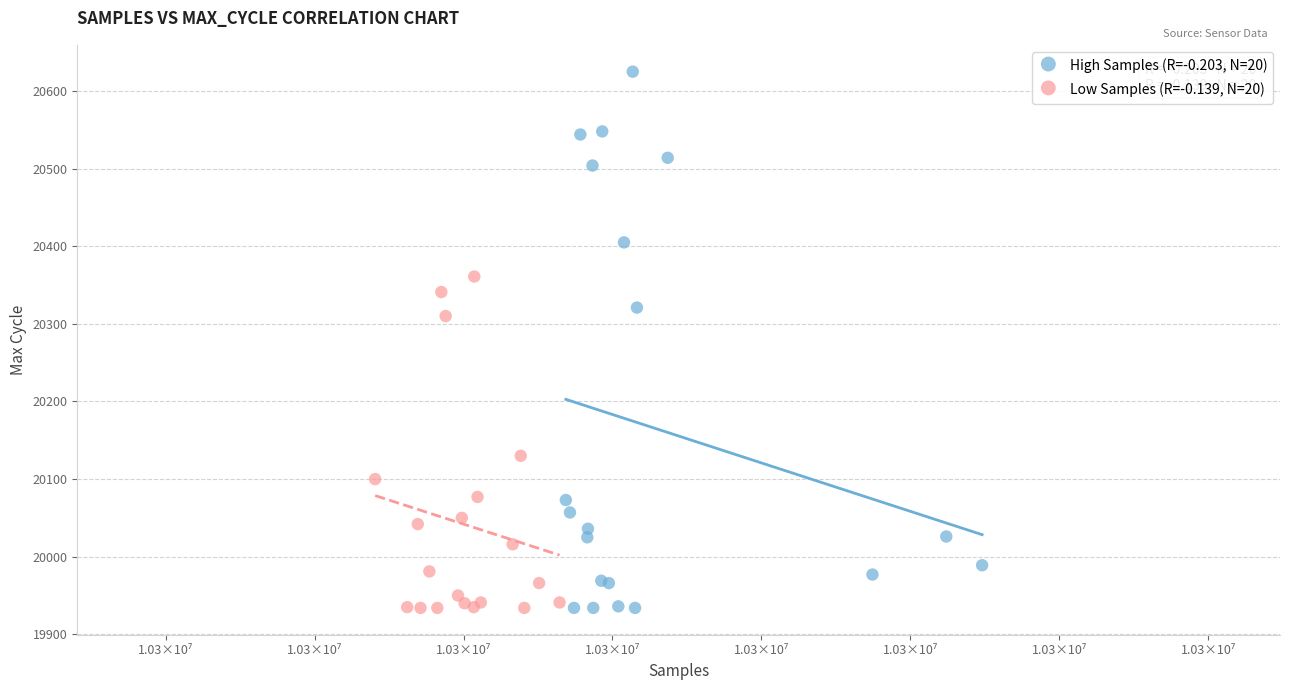

Which series reaches the maximum Y coordinate?

High Samples (R=-0.203, N=20)